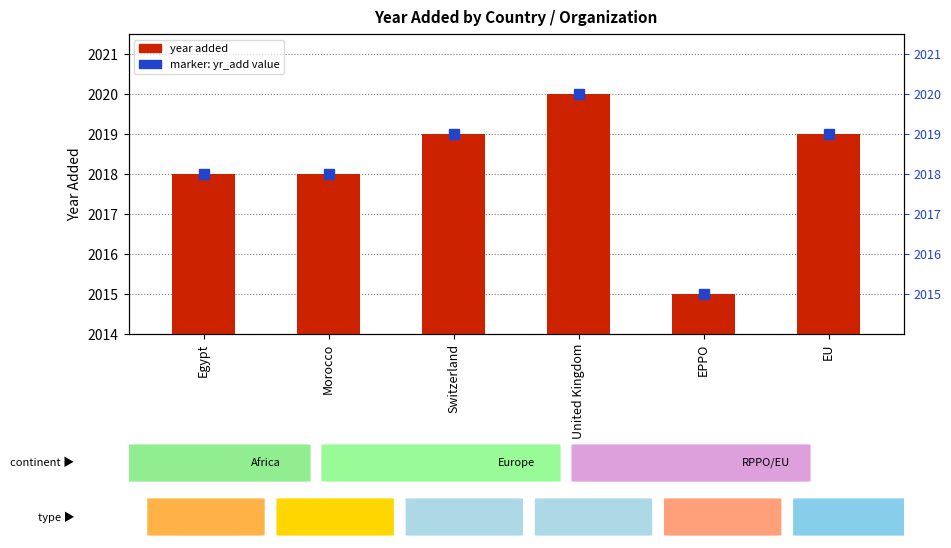

How many series are shown in this chart?

1